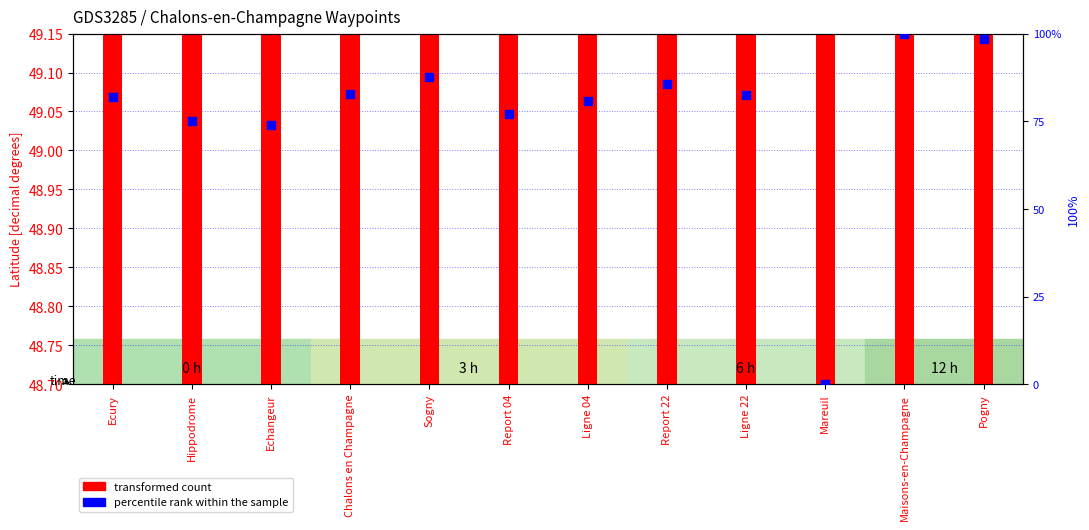

Which series has the largest total across all categories?

percentile rank within the sample